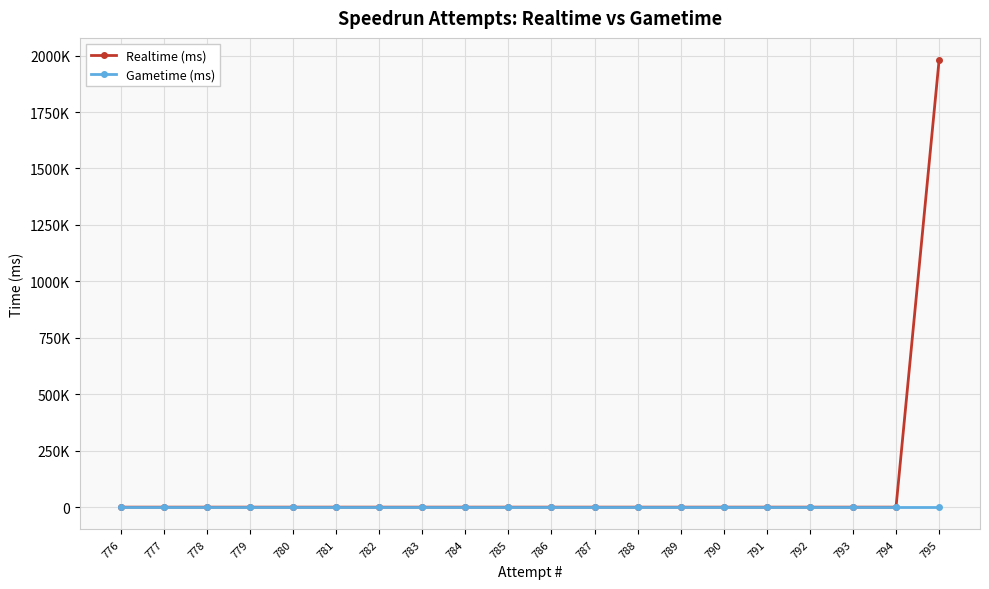

True or false: Gametime (ms) has more than 0 points higher than both neighbors.

False